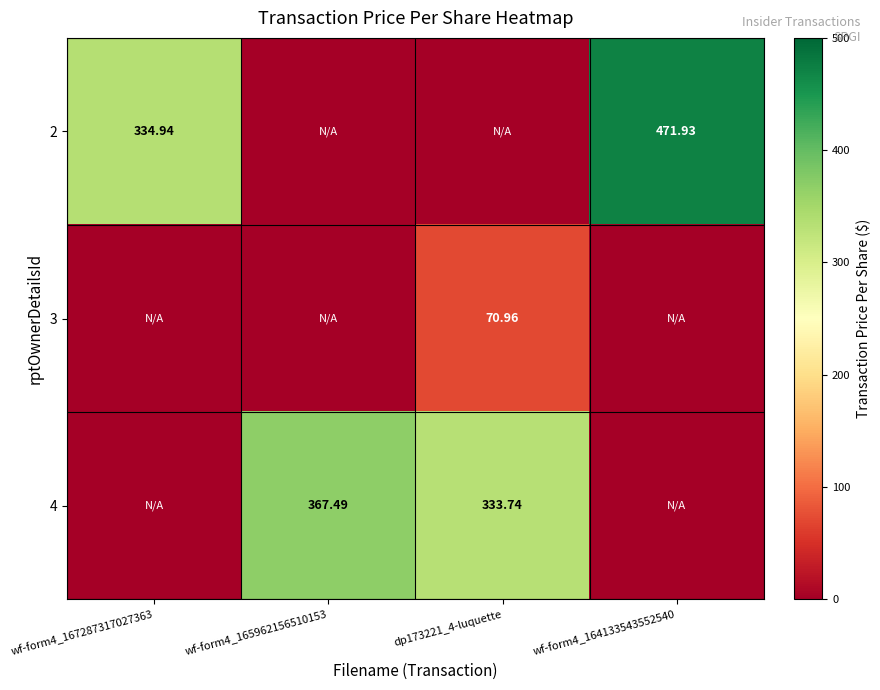

At wf-form4_165962156510153, list the series in order from largest to smallest.

4, 2, 3